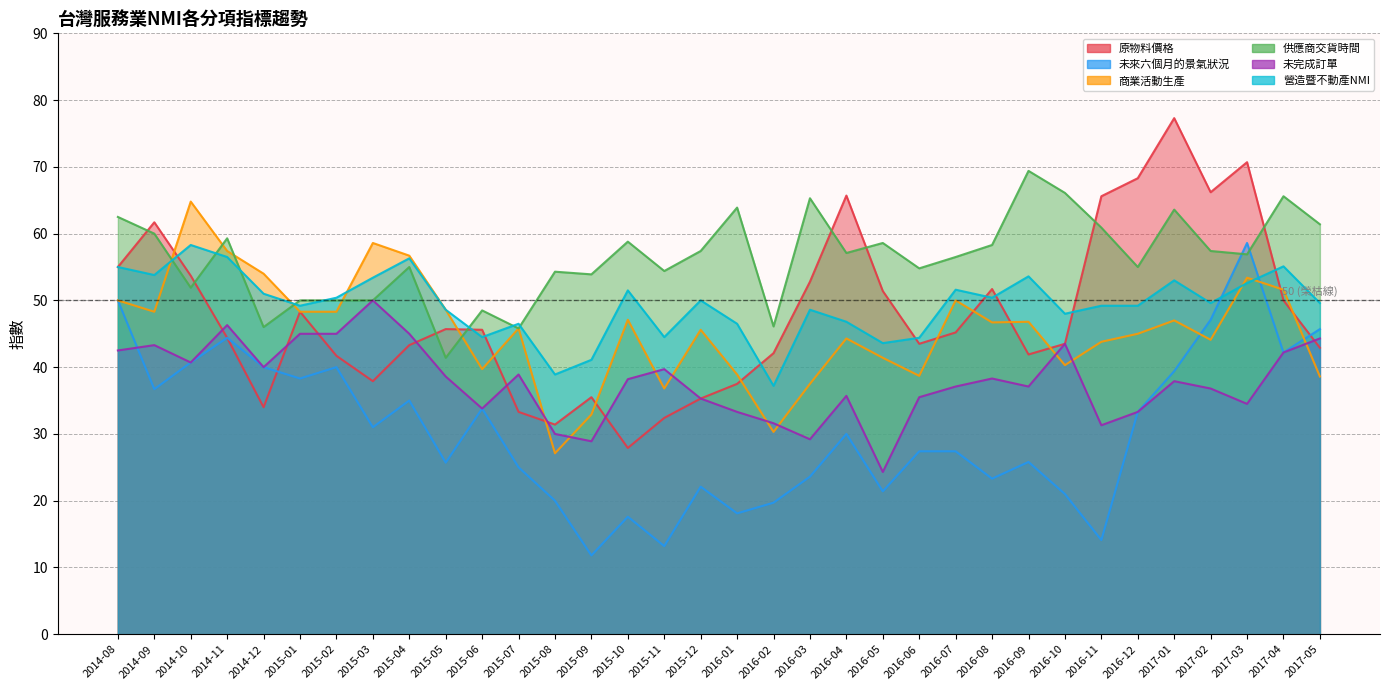

What is the sum of the 原物料價格 values at 2017-02 and 2015-05?

111.9